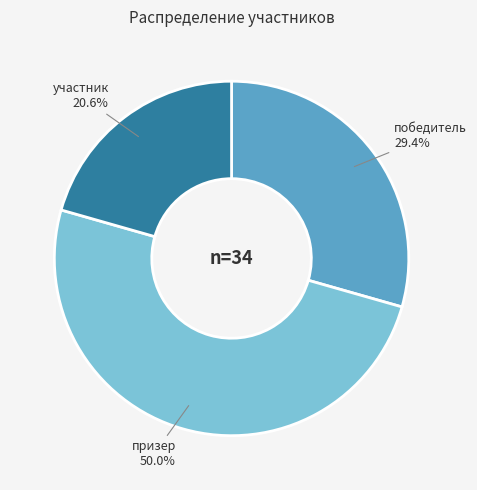

How many segments does this pie chart have?

3